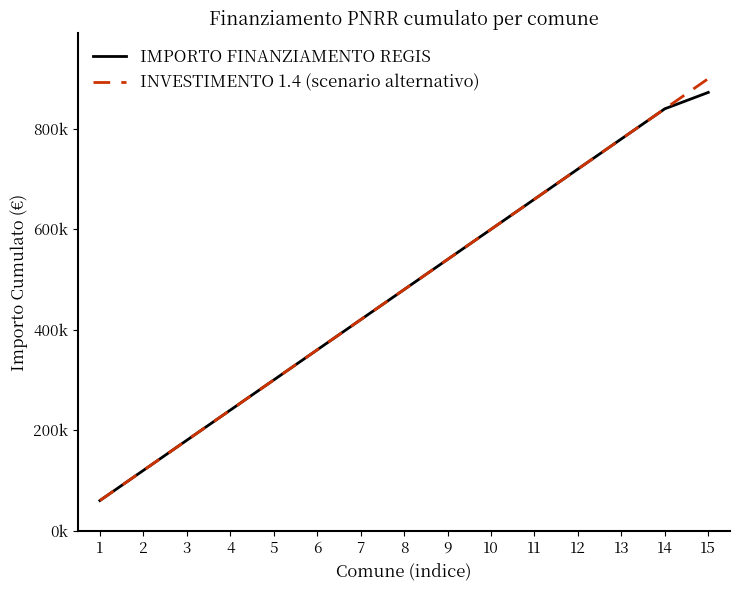

Which series has the widest spread of values?

INVESTIMENTO 1.4 (scenario alternativo)